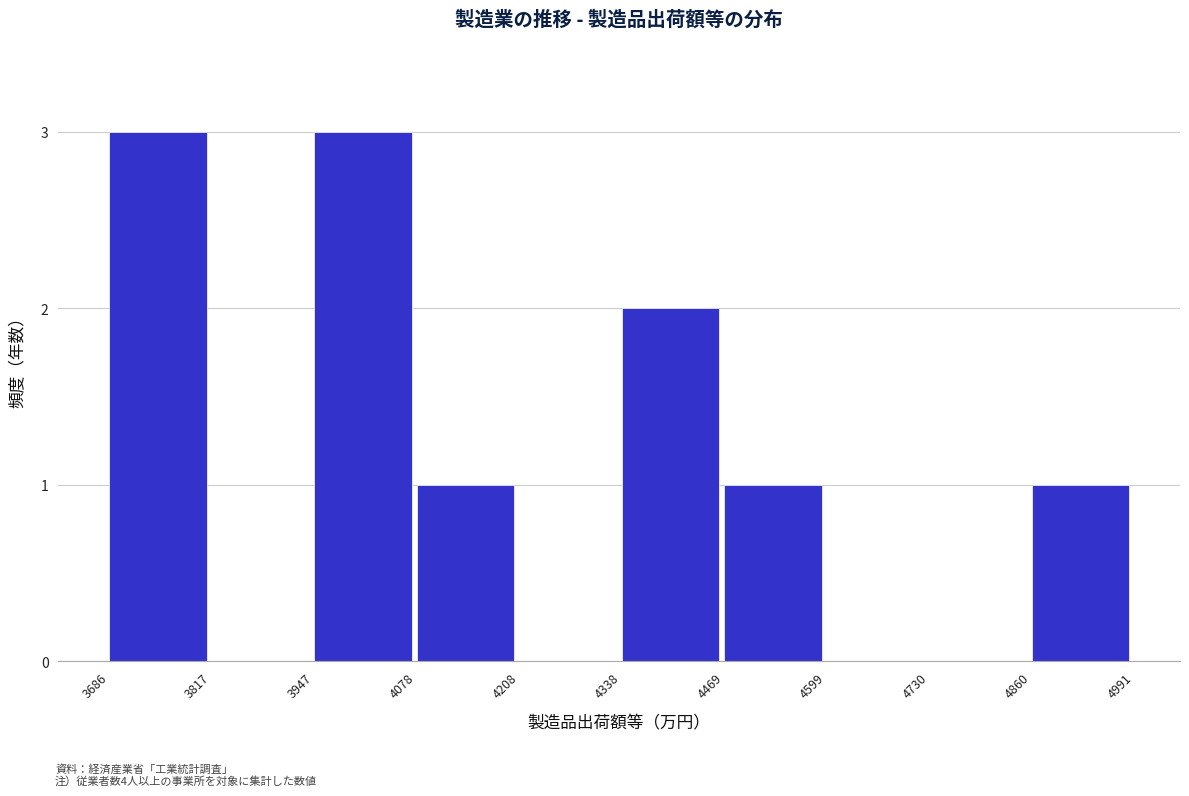

Reading right to left, transcribe all the data shown in this chart.

4860=1	4730=0	4599=0	4469=1	4338=2	4208=0	4078=1	3947=3	3817=0	3686=3